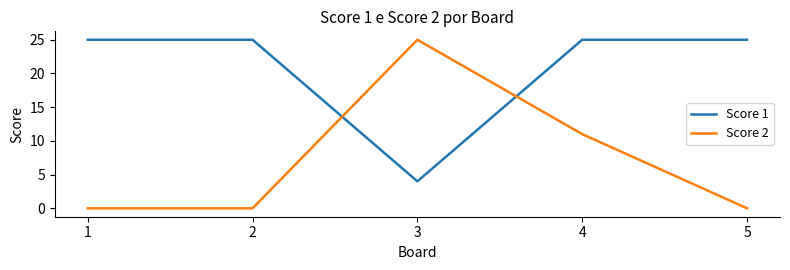

How many lines are shown in the chart?

2